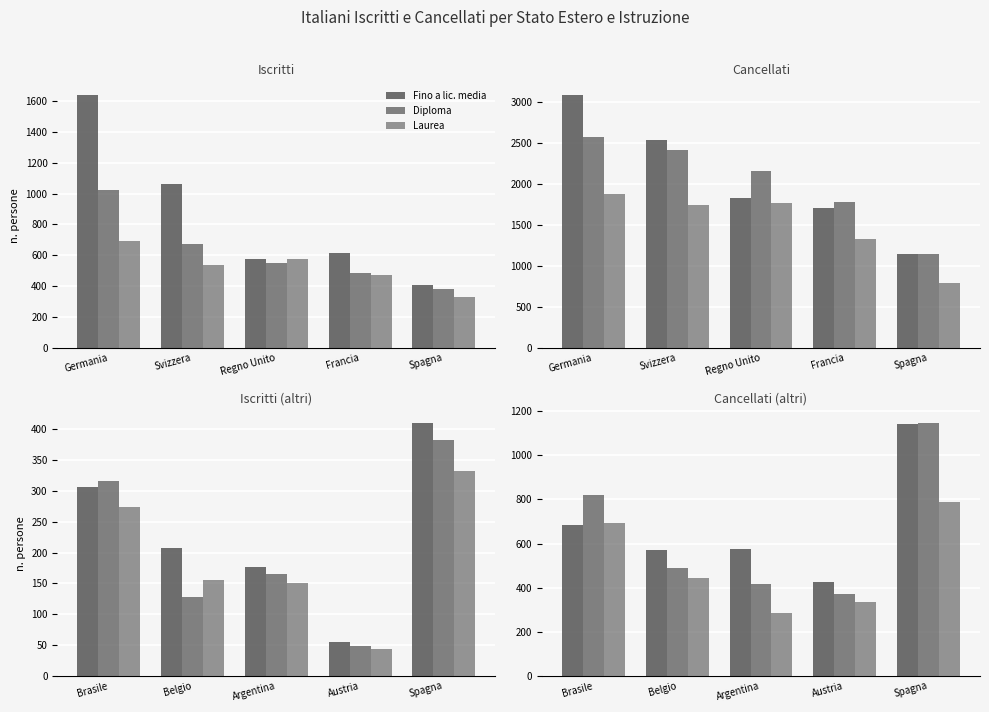

Does the chart contain stacked bars?

No